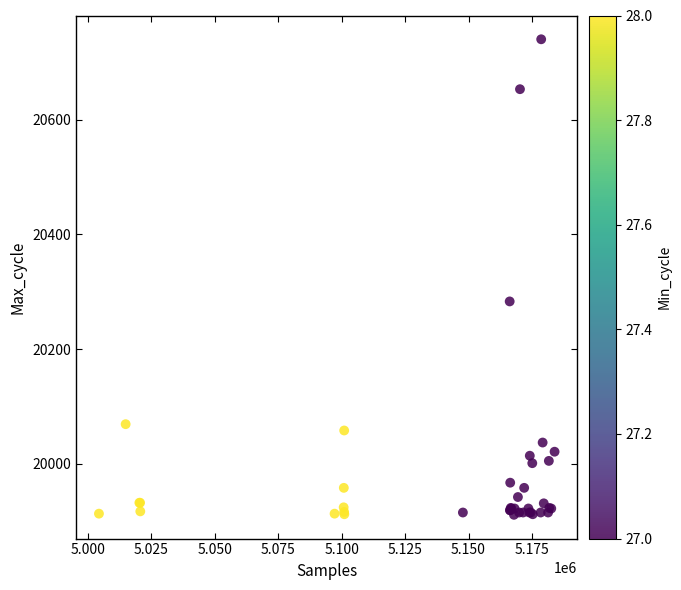

What Y value in the scatter plot is closest to 20325?

20283